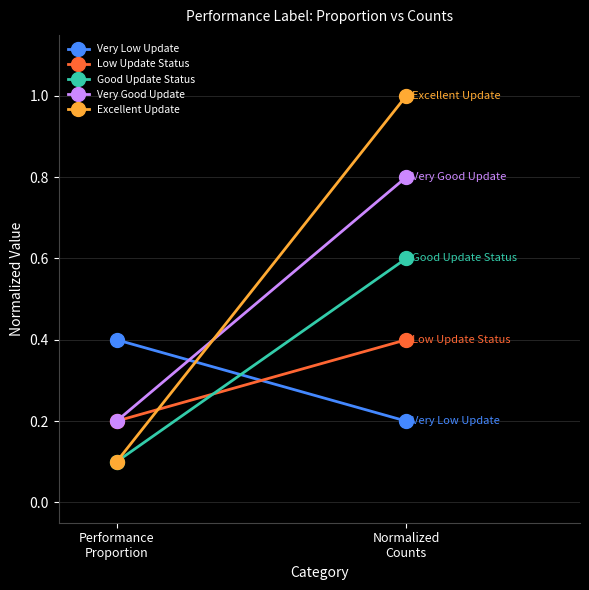

Which has a higher value, Performance
Proportion or Normalized
Counts?

Performance
Proportion